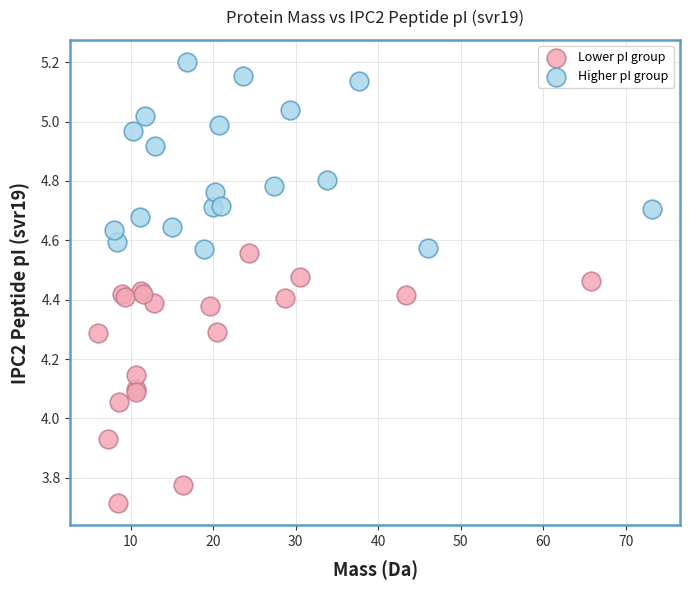

Which series has the largest Y range (max minus min)?

Lower pI group